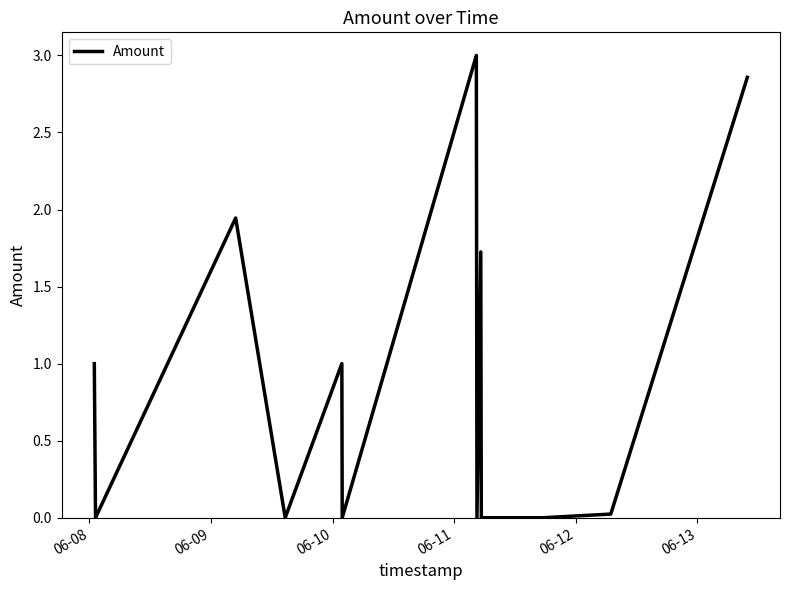

What is the greatest value displayed?

3.0